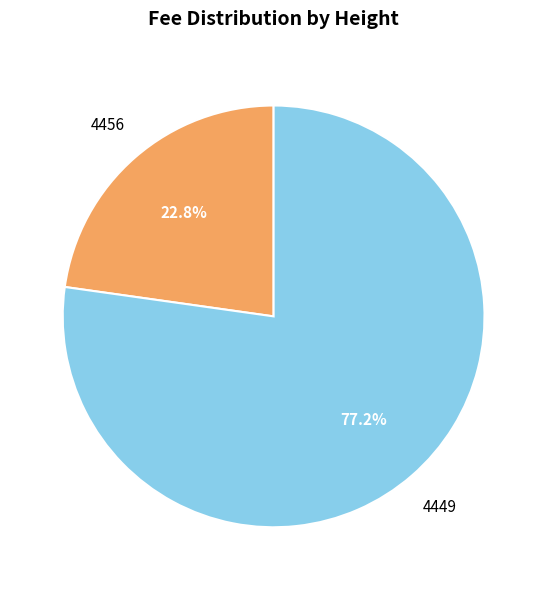

What percentage is the 4456 slice, to the nearest percent?

23%